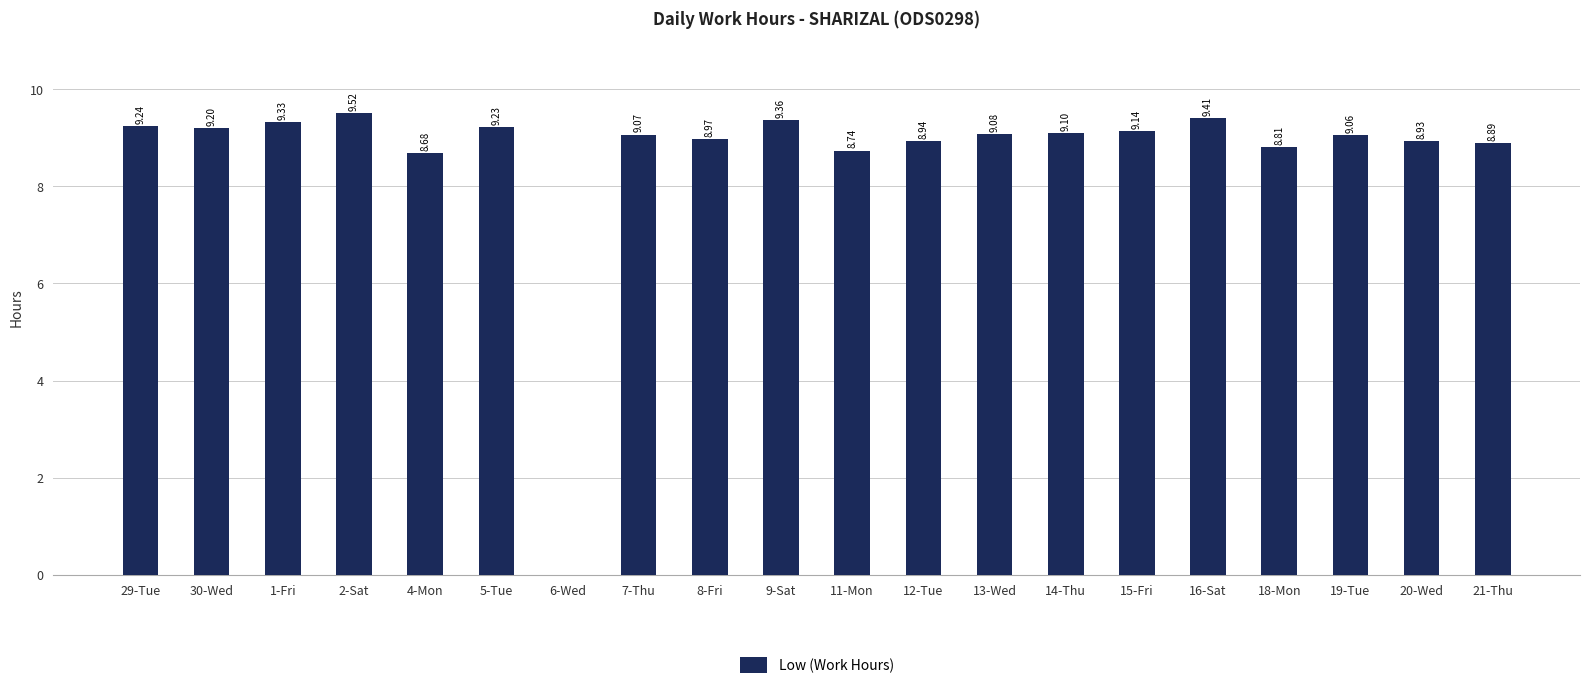

What is the sum of all values?

172.7